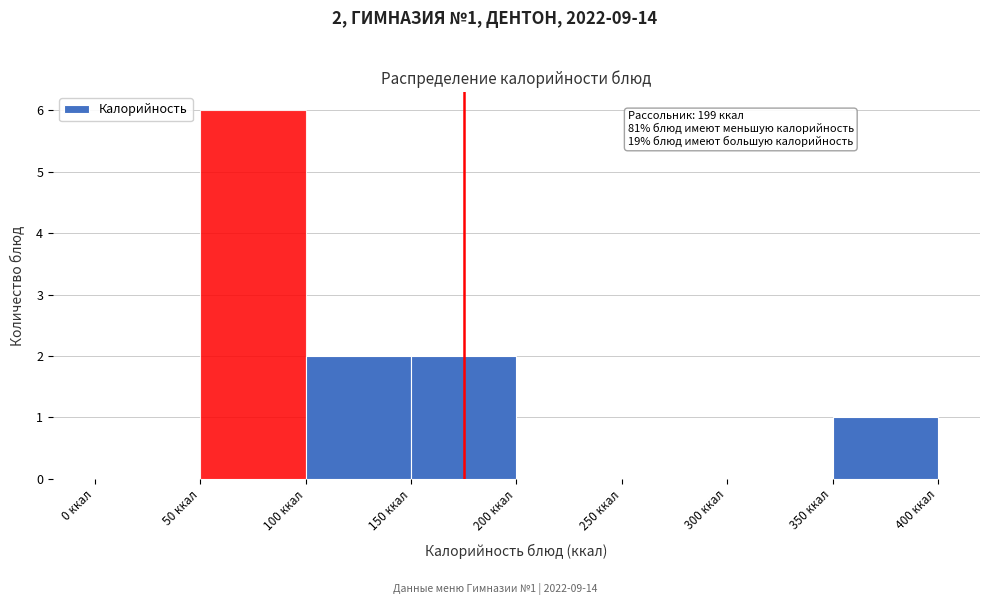

Over which range of the x-axis is the bar tallest?

50 to 100